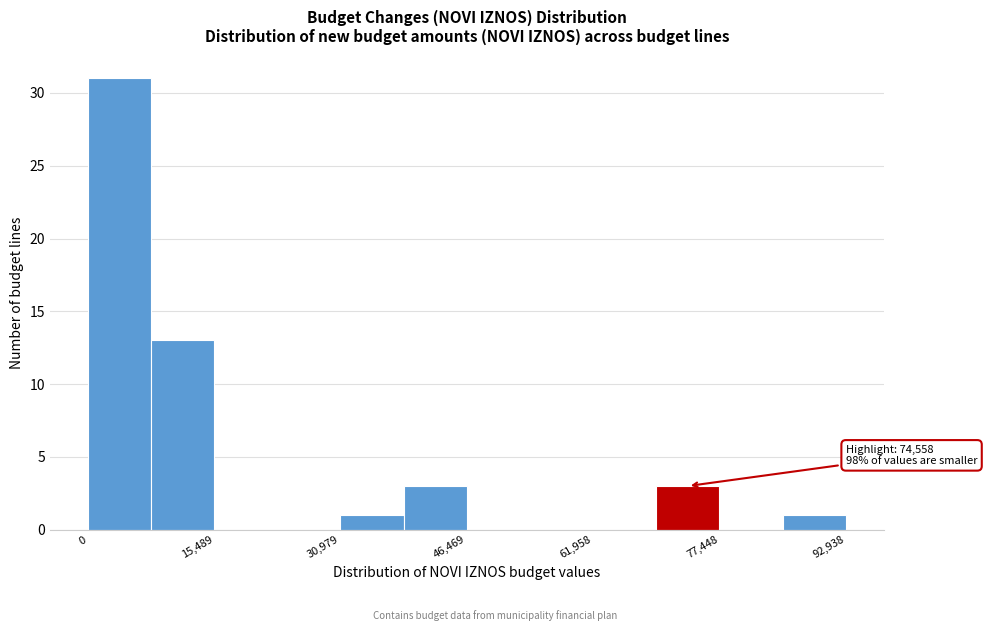

Around what value on the x-axis is the tallest bar? Give the approximate position of its centre, as read against the axis.

4000